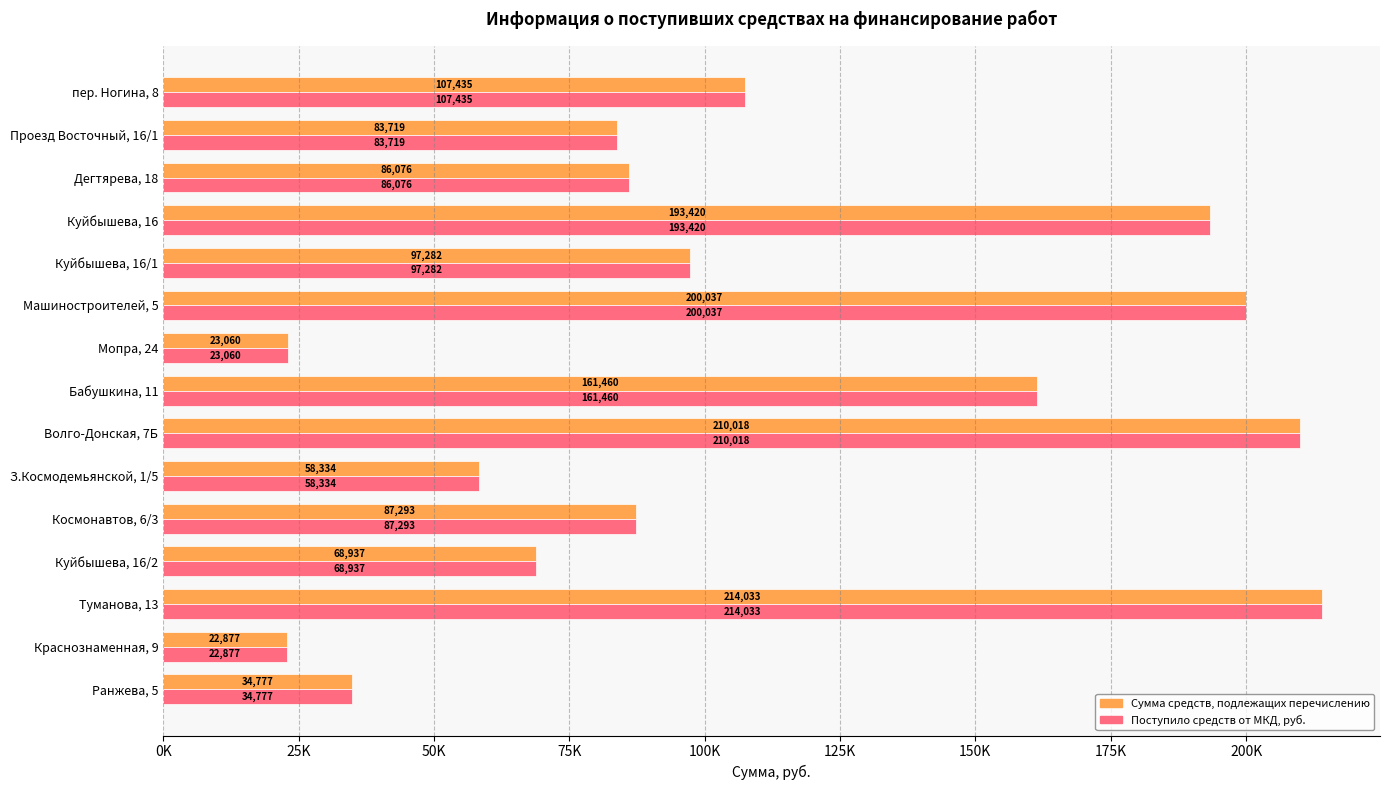

What are all the series names shown in the legend?

Сумма средств, подлежащих перечислению, Поступило средств от МКД, руб.